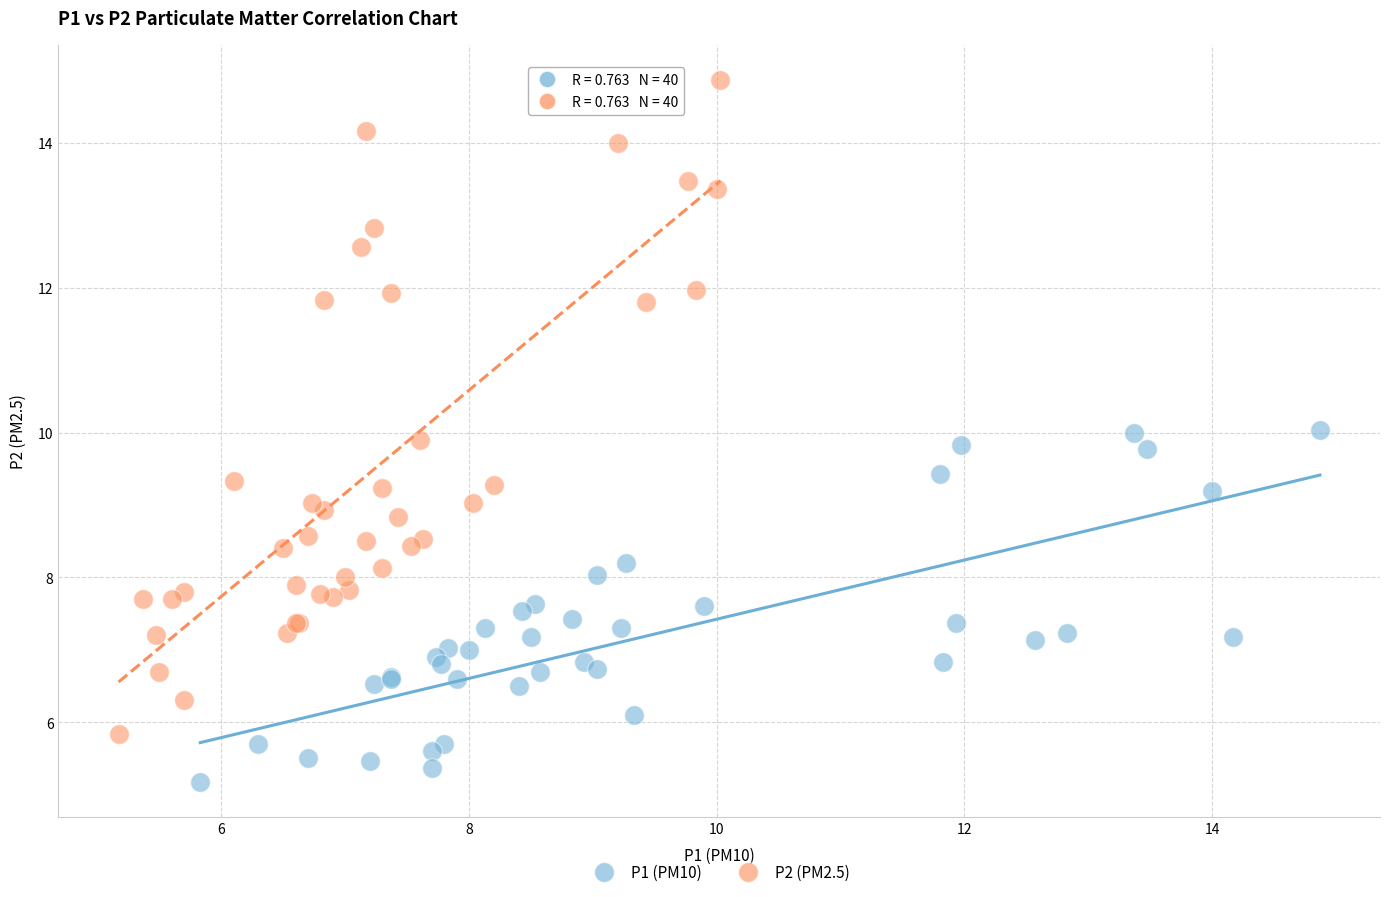

Which series contains the lowest Y value?

P1 (PM10)